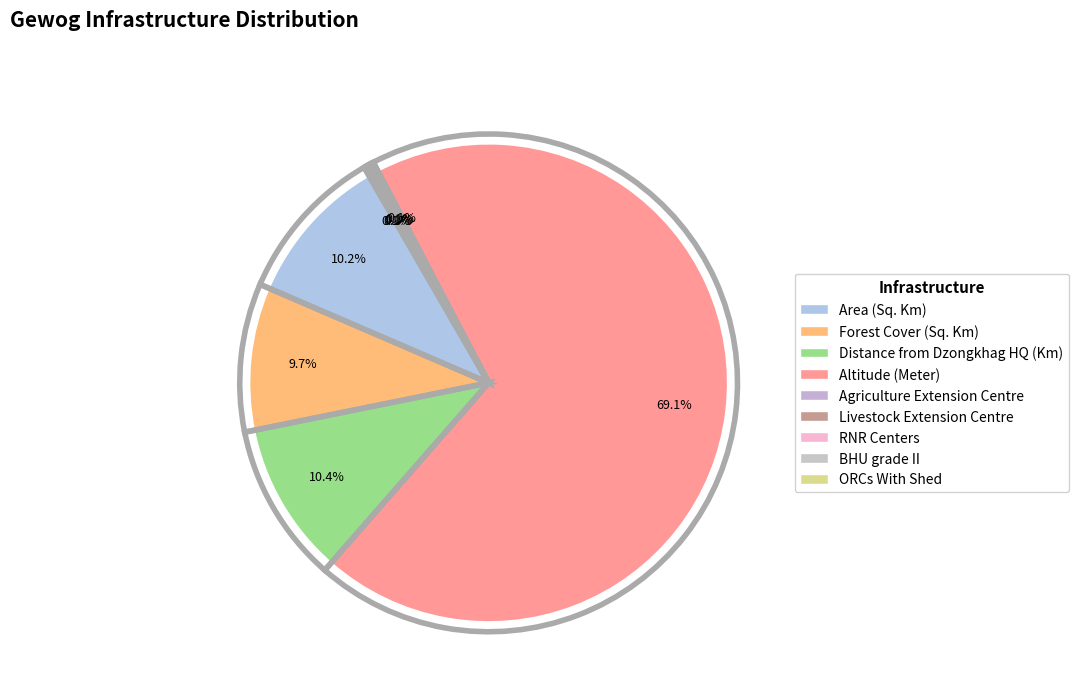

How many segments does this pie chart have?

9